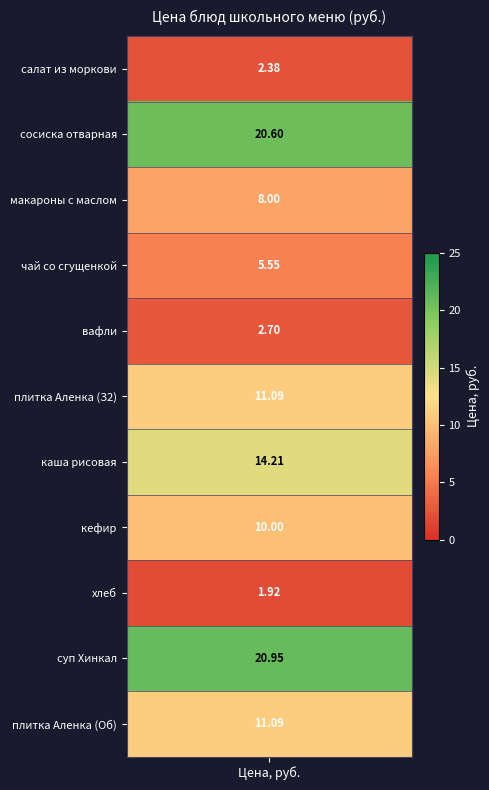

How many series are shown in this chart?

11